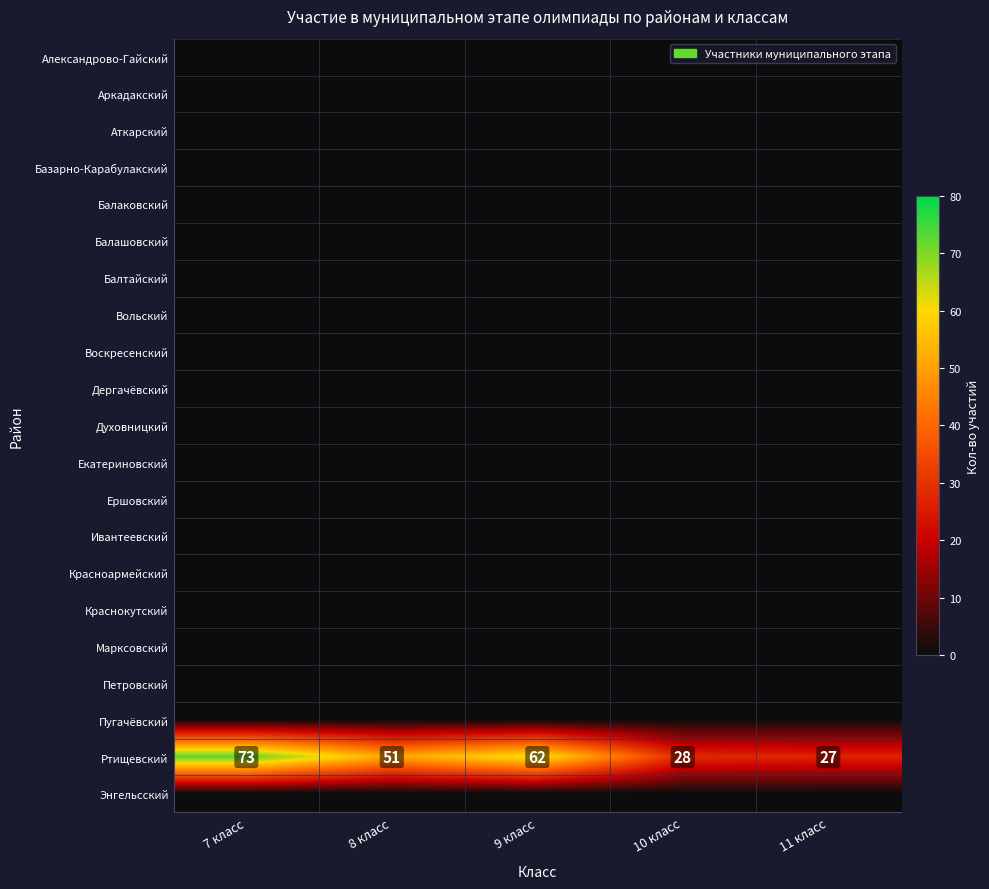

What is the difference between the maximum and minimum values in the Ртищевский series?

46